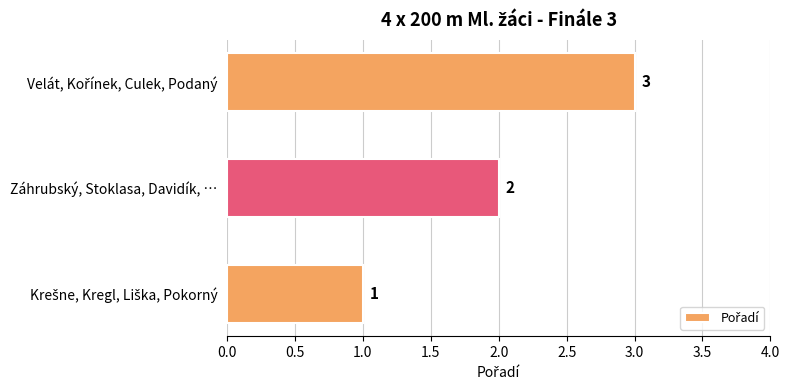

The chart shows a value of 1 at Záhrubský, Stoklasa, Davidík, …. True or false?

False